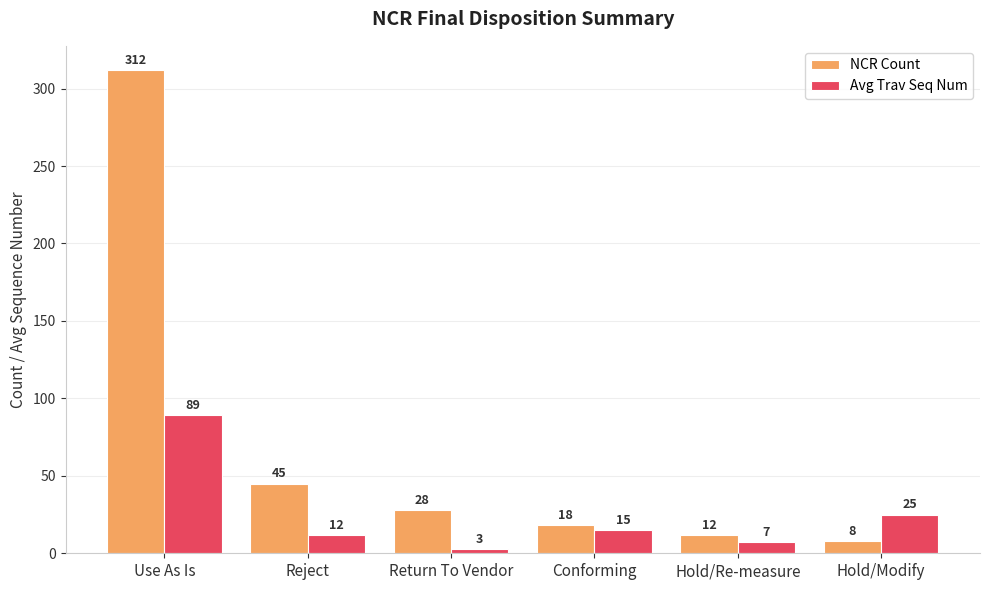

What is the label of the 3rd bar from the left?

Return To Vendor